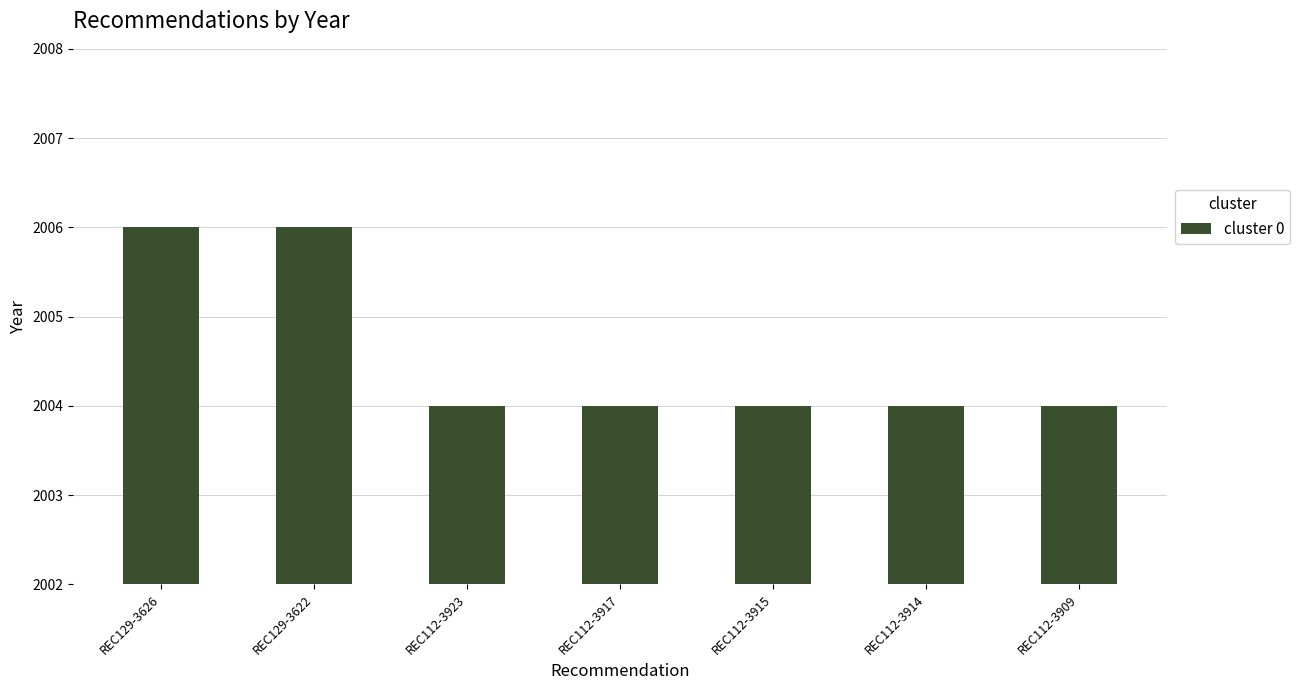

What is the sum of all values?

14032